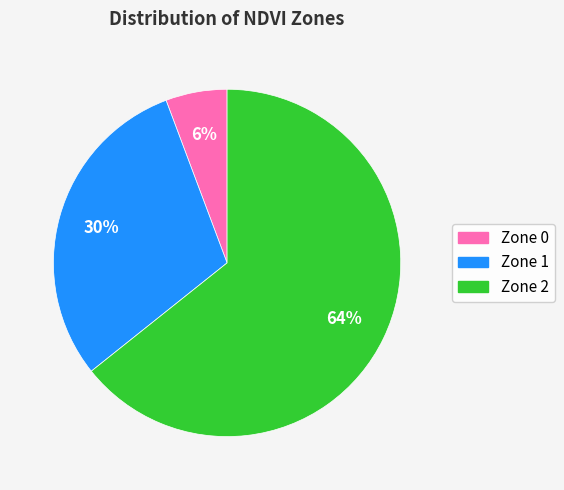

How many slices are in this pie chart?

3